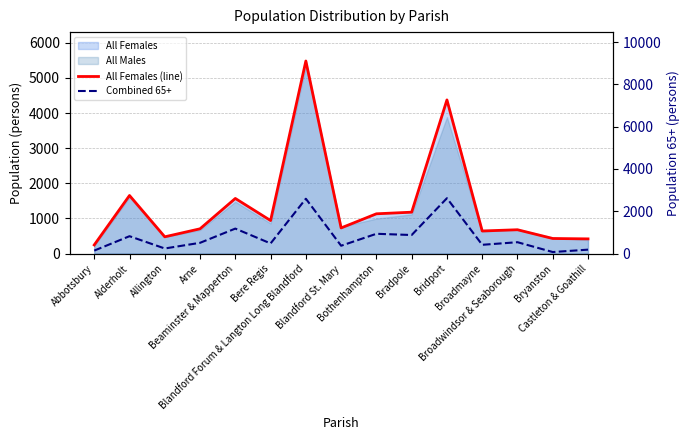

Reading left to right, extract all data points from this chart.

All Females (line): 245	1653	477	705	1569	940	5482	730	1132	1178	4374	643	678	429	418
Combined 65+: 140	821	240	508	1181	479	2593	370	935	877	2618	414	537	72	185